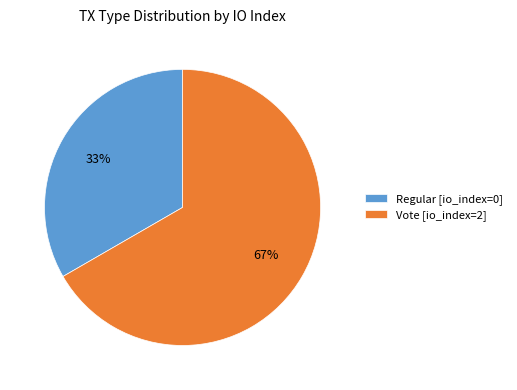

Which category has the biggest portion of the pie?

Vote